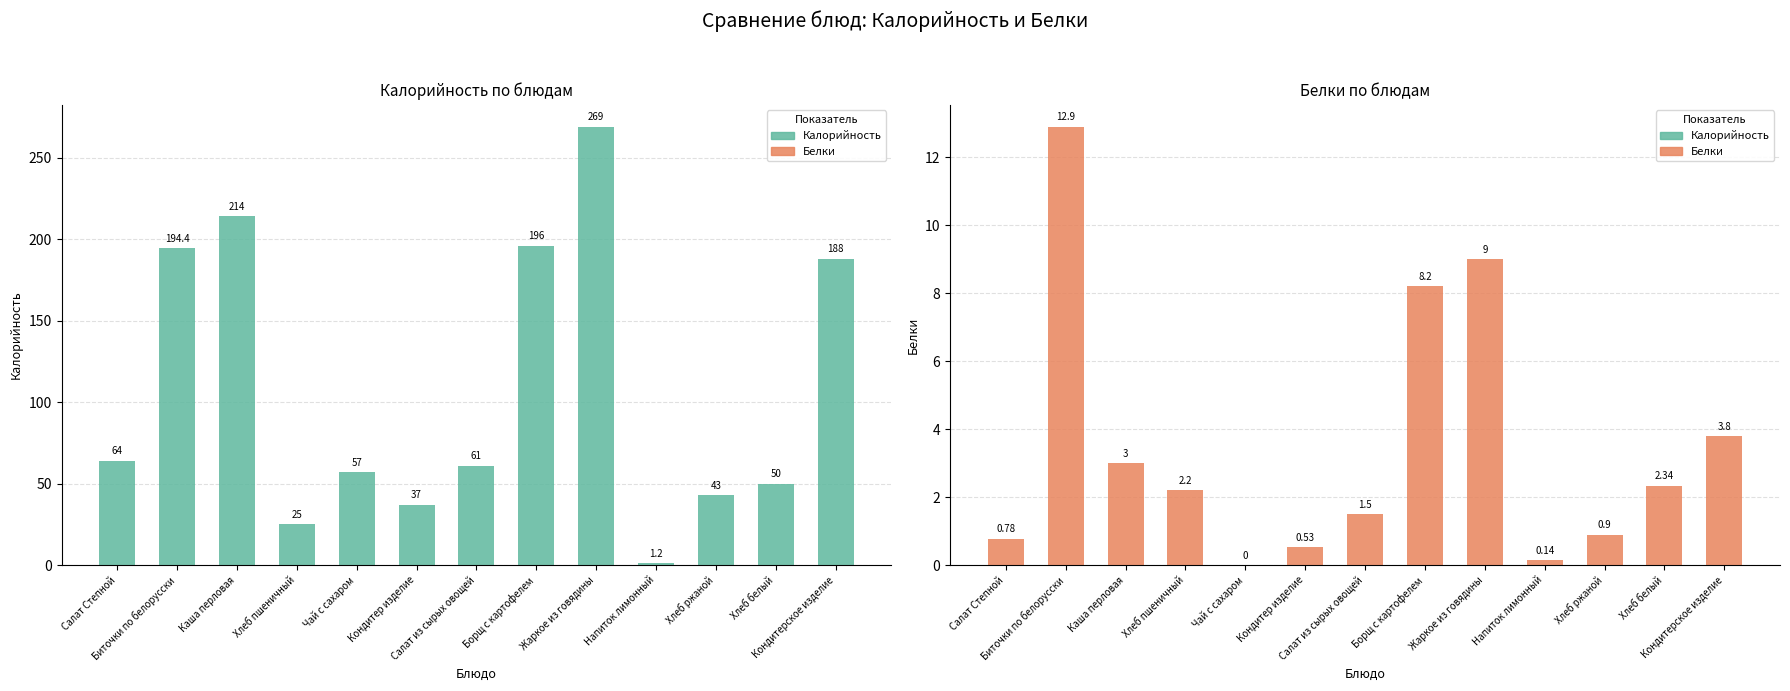

Reading left to right, list all the values displayed in this chart.

Калорийность: Салат Степной=64.0	Биточки по белорусски=194.4	Каша перловая=214.0	Хлеб пшеничный=25.0	Чай с сахаром=57.0	Кондитер изделие=37.0	Салат из сырых овощей=61.0	Борщ с картофелем=196.0	Жаркое из говядины=269.0	Напиток лимонный=1.2	Хлеб ржаной=43.0	Хлеб белый=50.0	Кондитерское изделие=188.0
Белки: Салат Степной=0.8	Биточки по белорусски=12.9	Каша перловая=3.0	Хлеб пшеничный=2.2	Чай с сахаром=0.0	Кондитер изделие=0.5	Салат из сырых овощей=1.5	Борщ с картофелем=8.2	Жаркое из говядины=9.0	Напиток лимонный=0.1	Хлеб ржаной=0.9	Хлеб белый=2.3	Кондитерское изделие=3.8